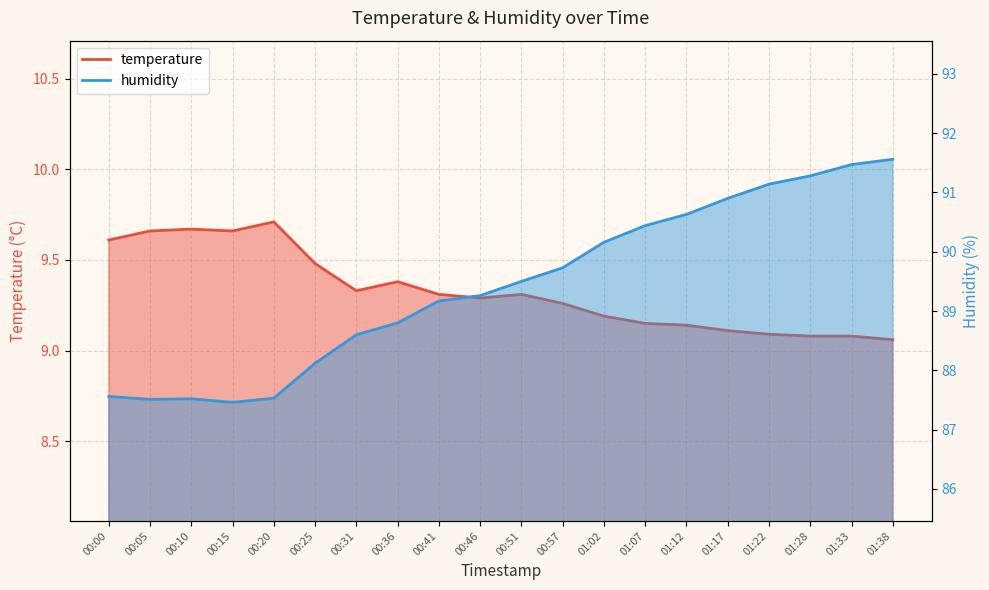

Where is the first local maximum for humidity?

00:10